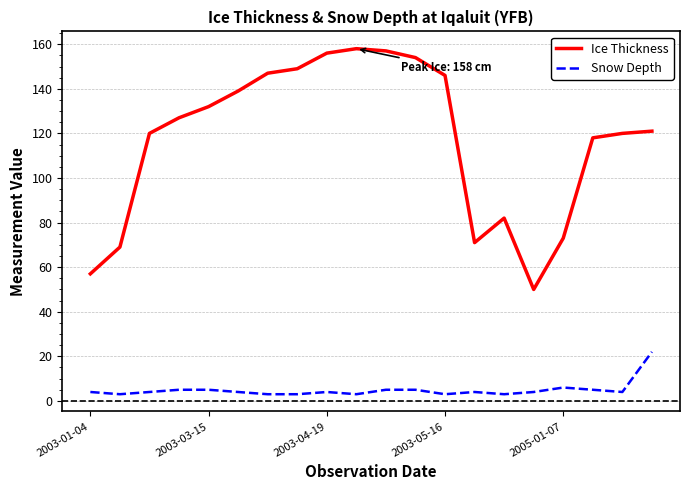

Which series has the widest spread of values?

Ice Thickness